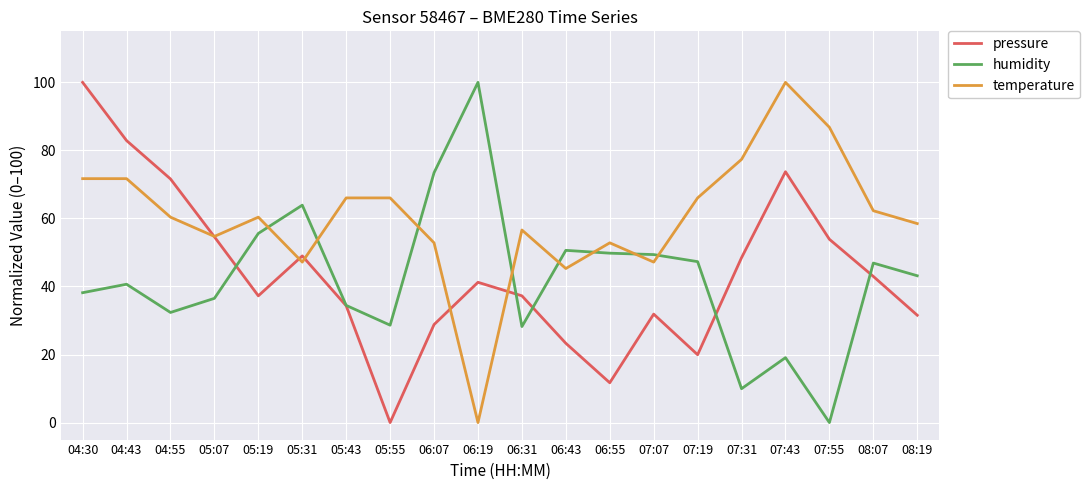

Is the value of temperature at 07:19 greater than the value of pressure at 08:07?

Yes